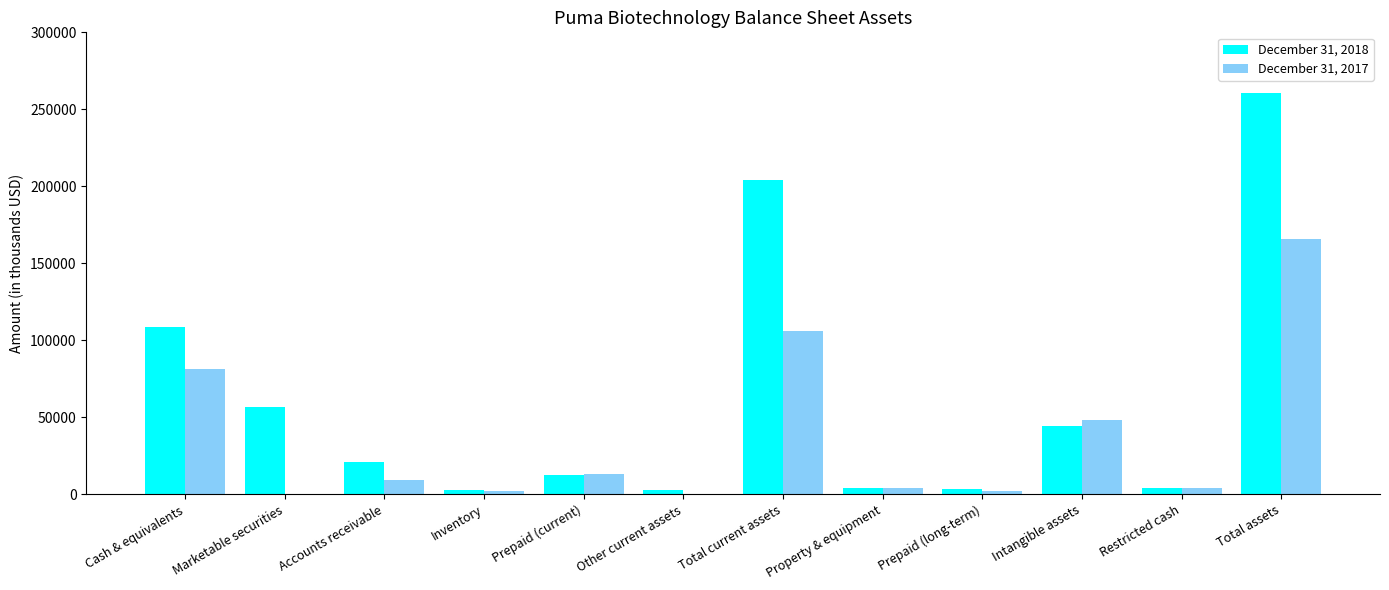

Count the number of categories in the chart.

12